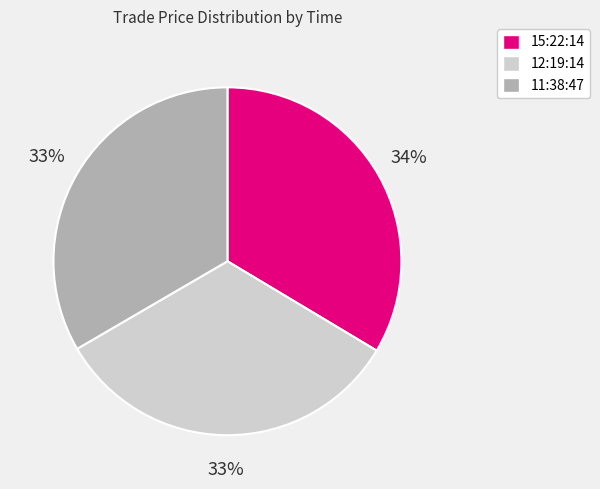

What is the ratio of the value at 12:19:14 to the value at 15:22:14?

1.0